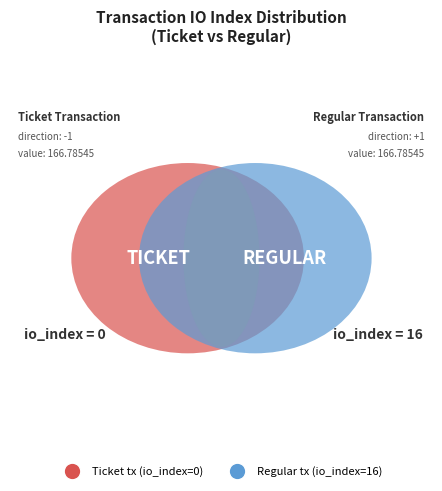

What is the largest slice in the pie chart?

Regular tx (io_index=16)